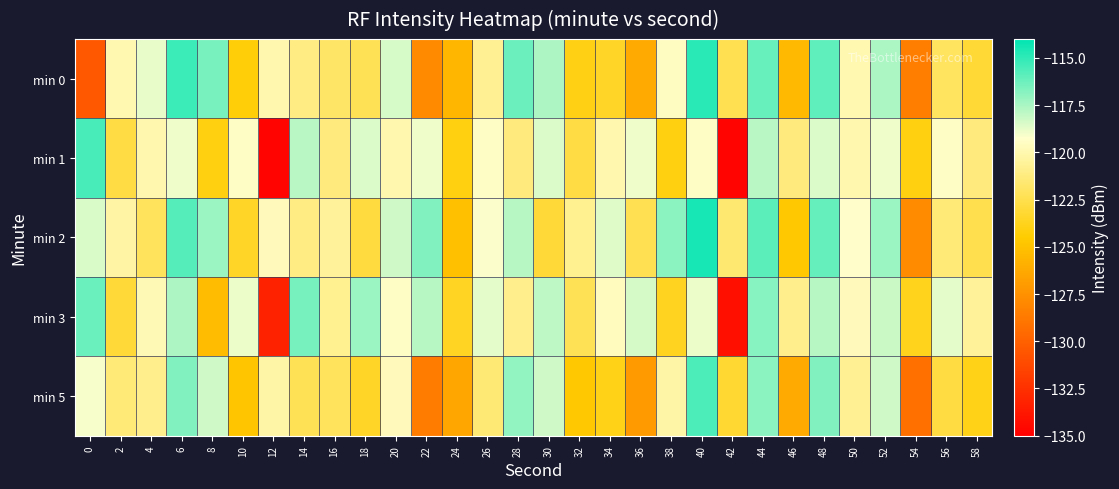

Between 52 and 44, which is larger?

44